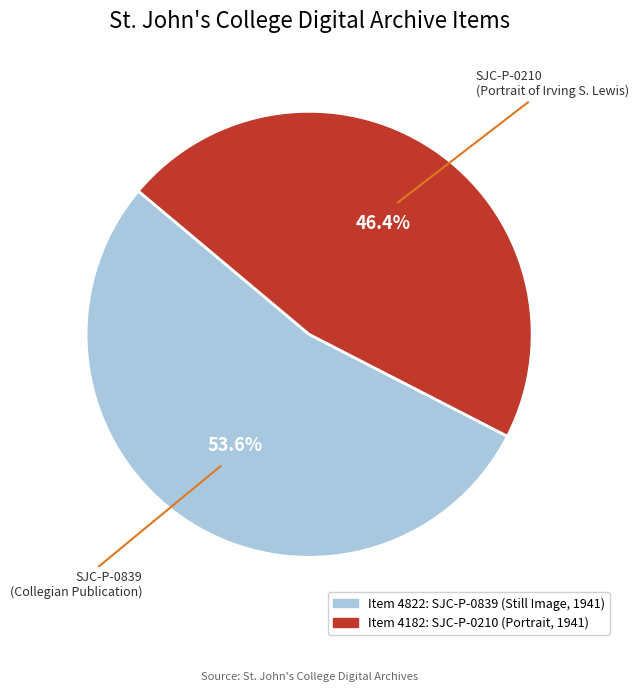

How many segments does this pie chart have?

2